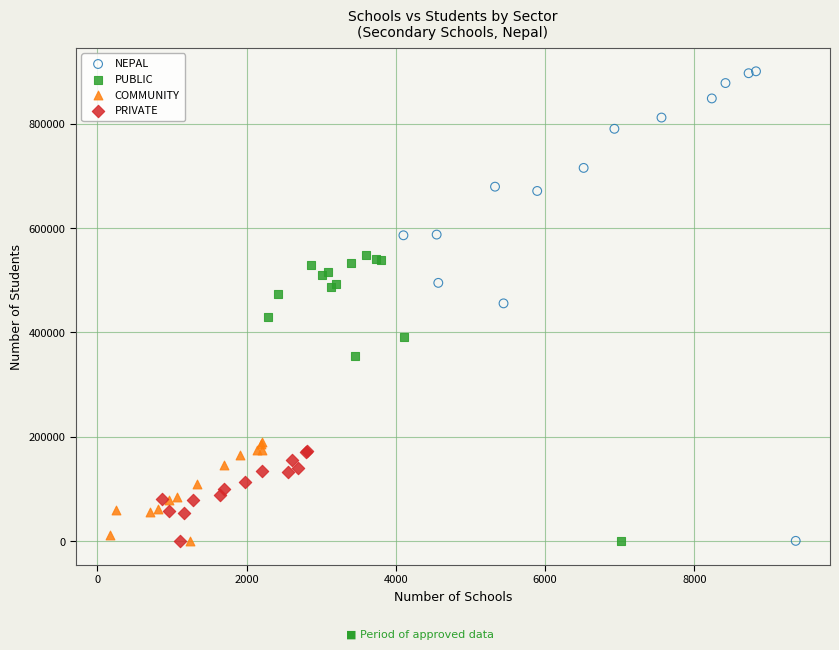

Which series has the widest spread of Y values?

NEPAL